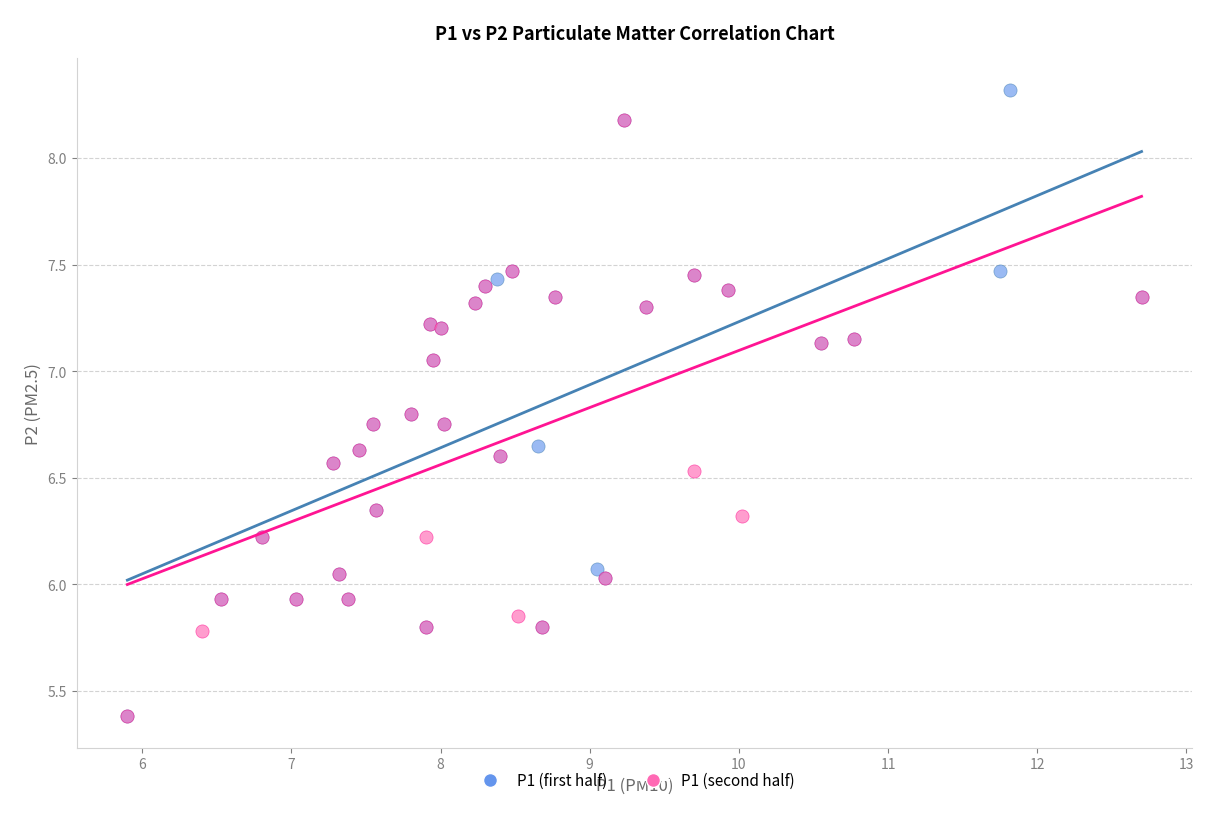

Which series reaches the maximum Y coordinate?

P1 (first half)